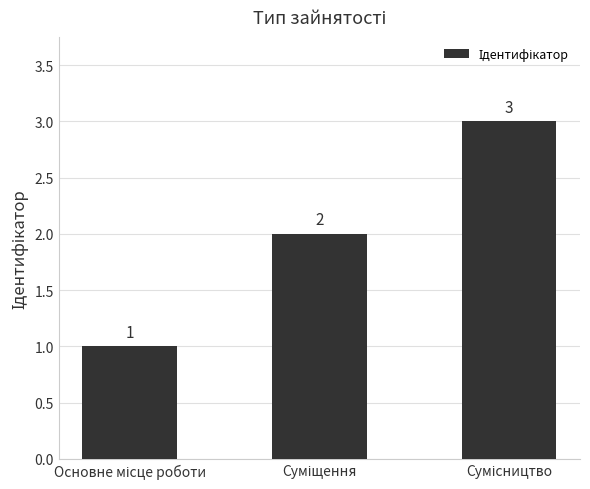

What is the value of the 2nd bar from the left?

2